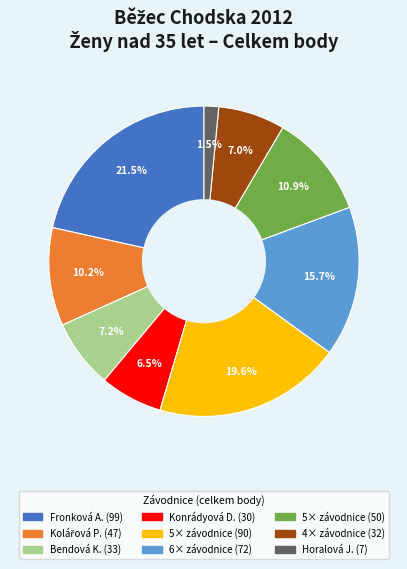

Does any single category account for the majority?

No